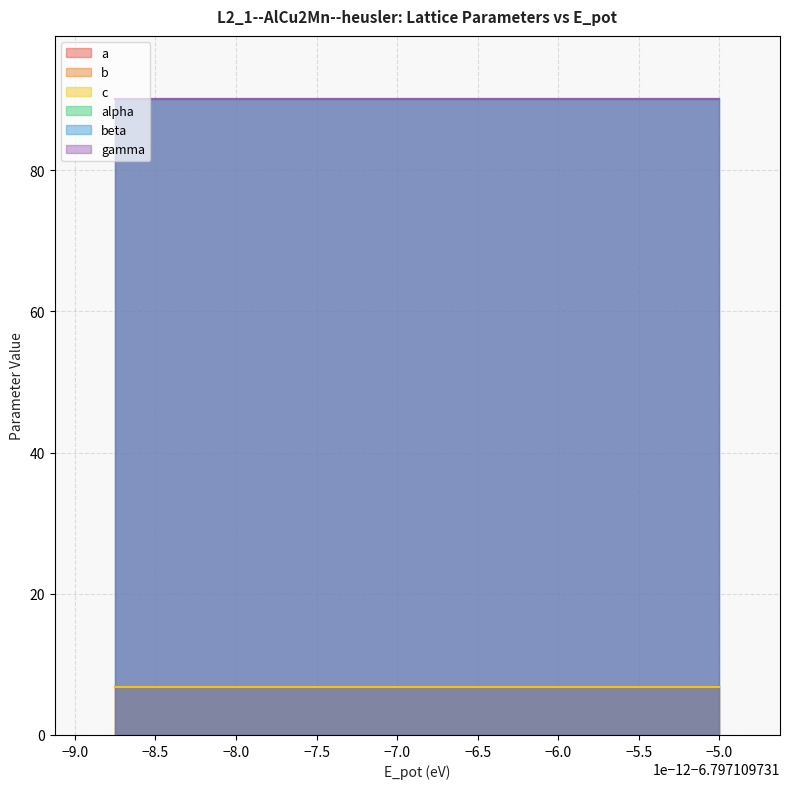

Read the gamma value at 5.

90.0